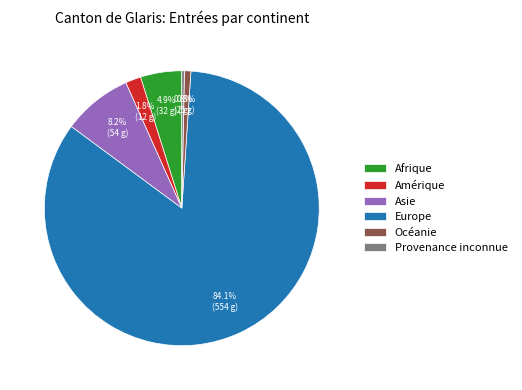

To the nearest percent, what is the average slice percentage?

17%